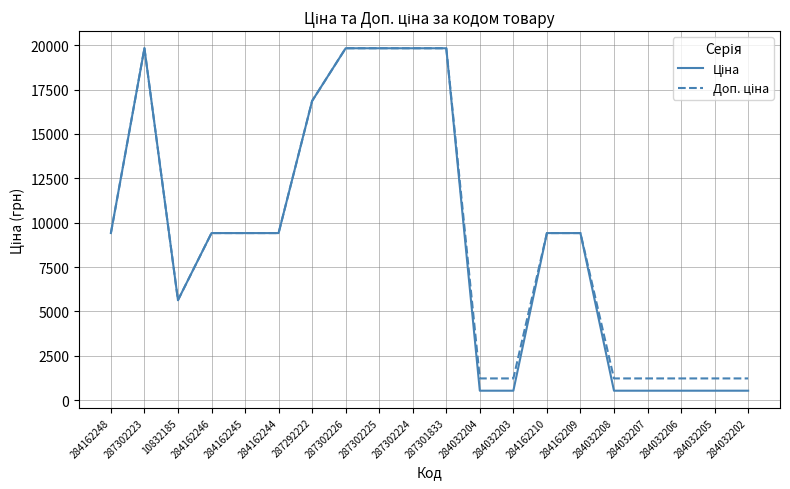

What is the minimum value shown in the chart?

535.4